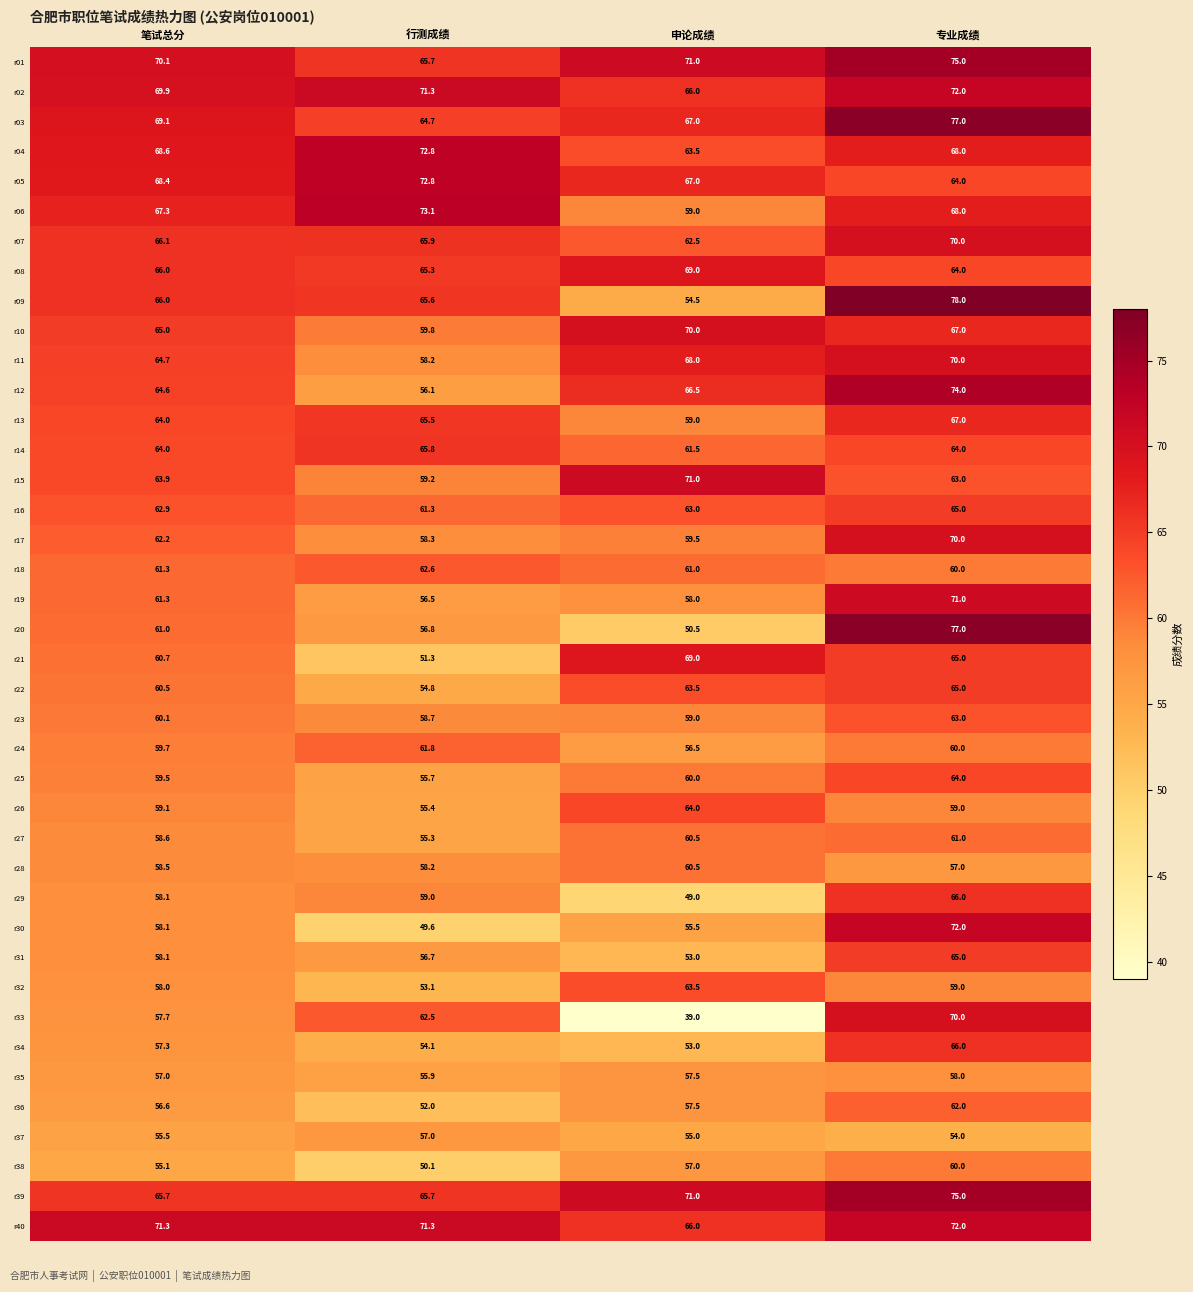

The value of r18 at 专业成绩 is 60.0. True or false?

True